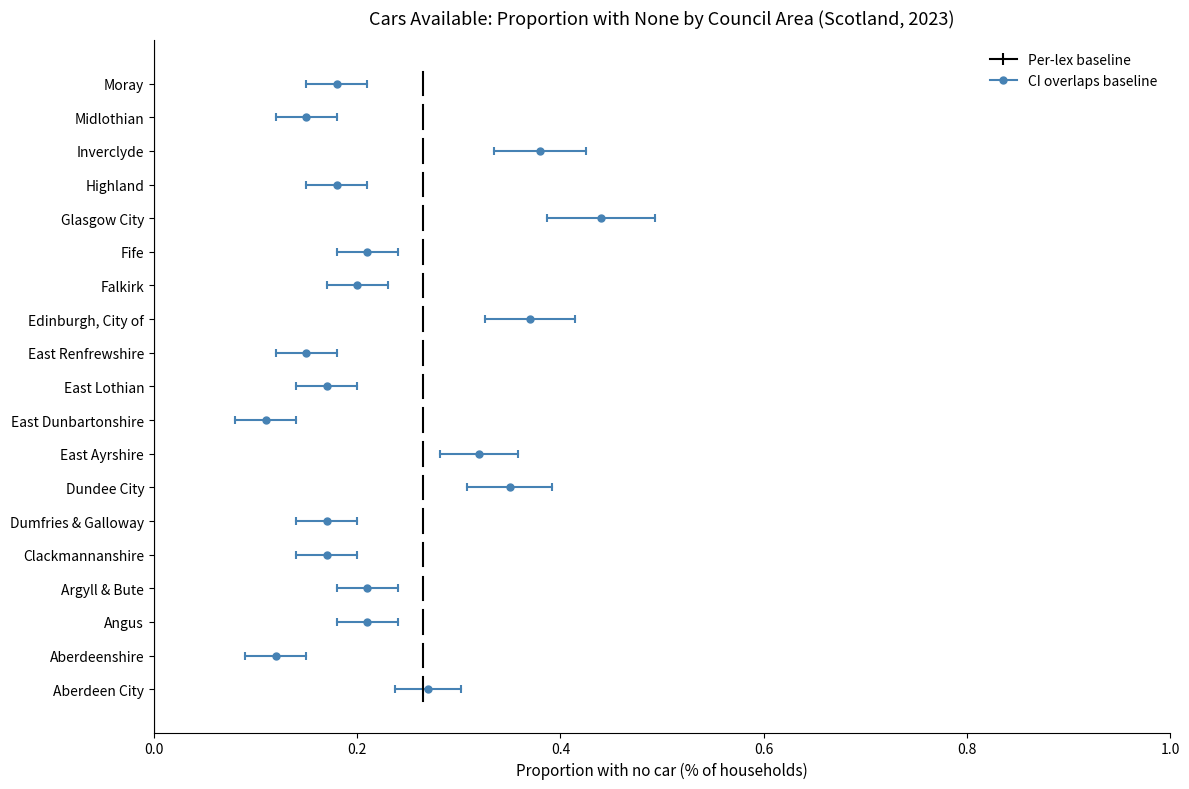

Which has a higher value, 0.2 or 0.0?

0.2